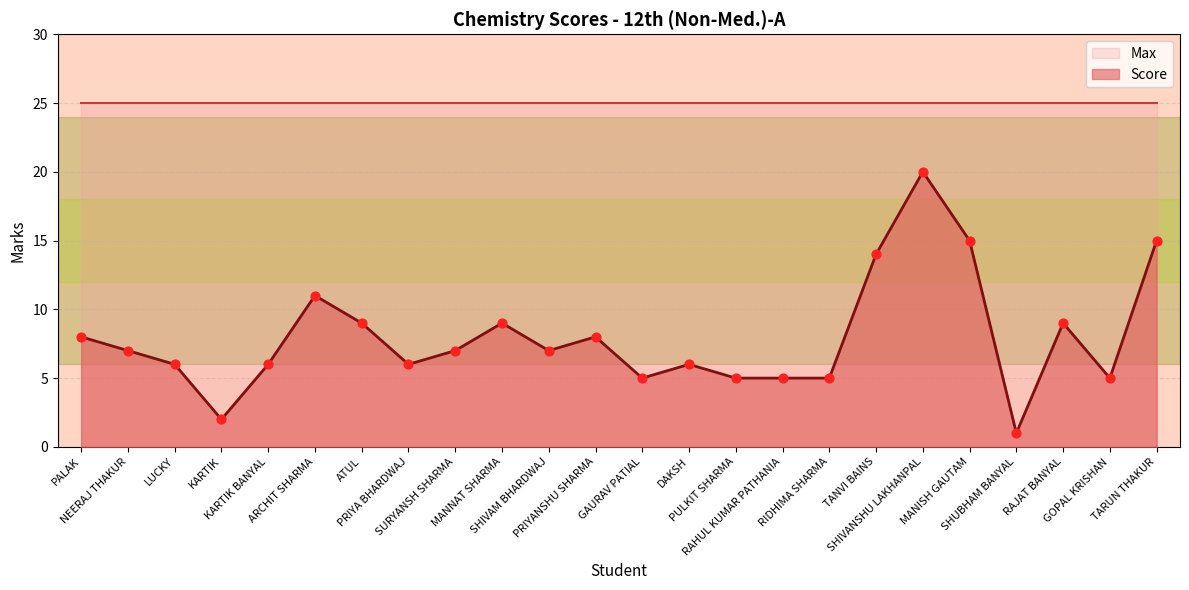

What is the change in value from MANNAT SHARMA to PULKIT SHARMA?

-4